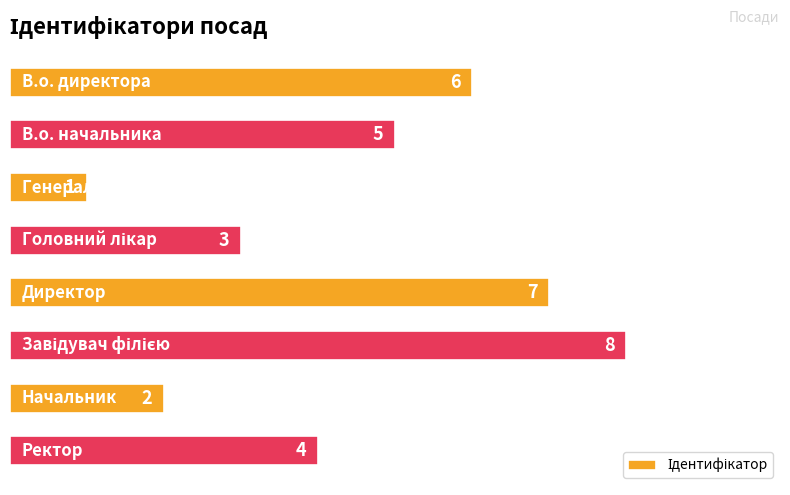

What is the sum of all values?

36